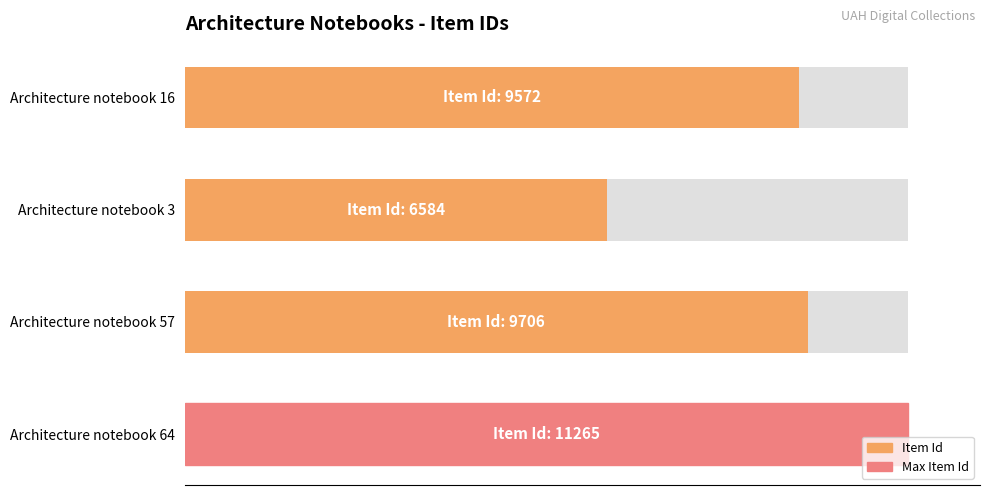

The value at Architecture notebook 57 is 19.9. True or false?

False